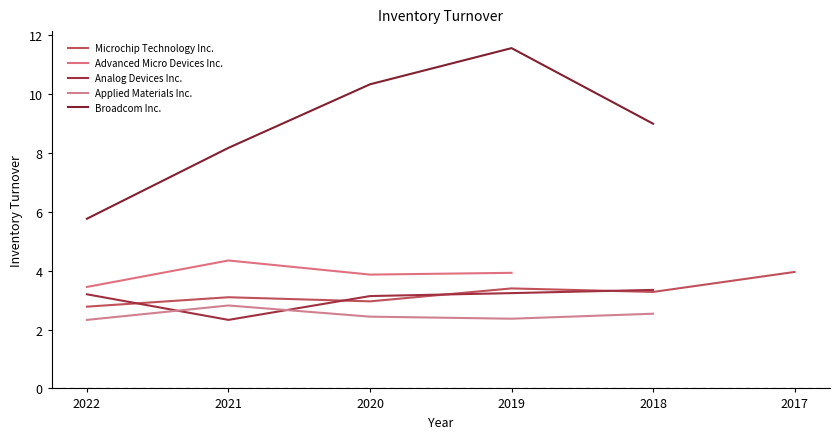

List the series in order of their peak value, highest first.

Broadcom Inc., Advanced Micro Devices Inc., Microchip Technology Inc., Analog Devices Inc., Applied Materials Inc.